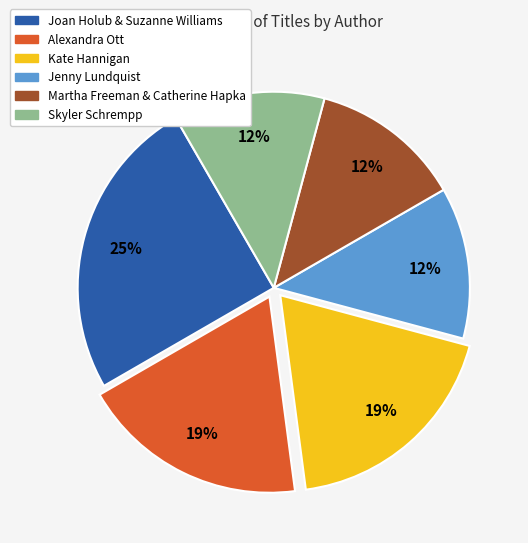

How many slices are in this pie chart?

6